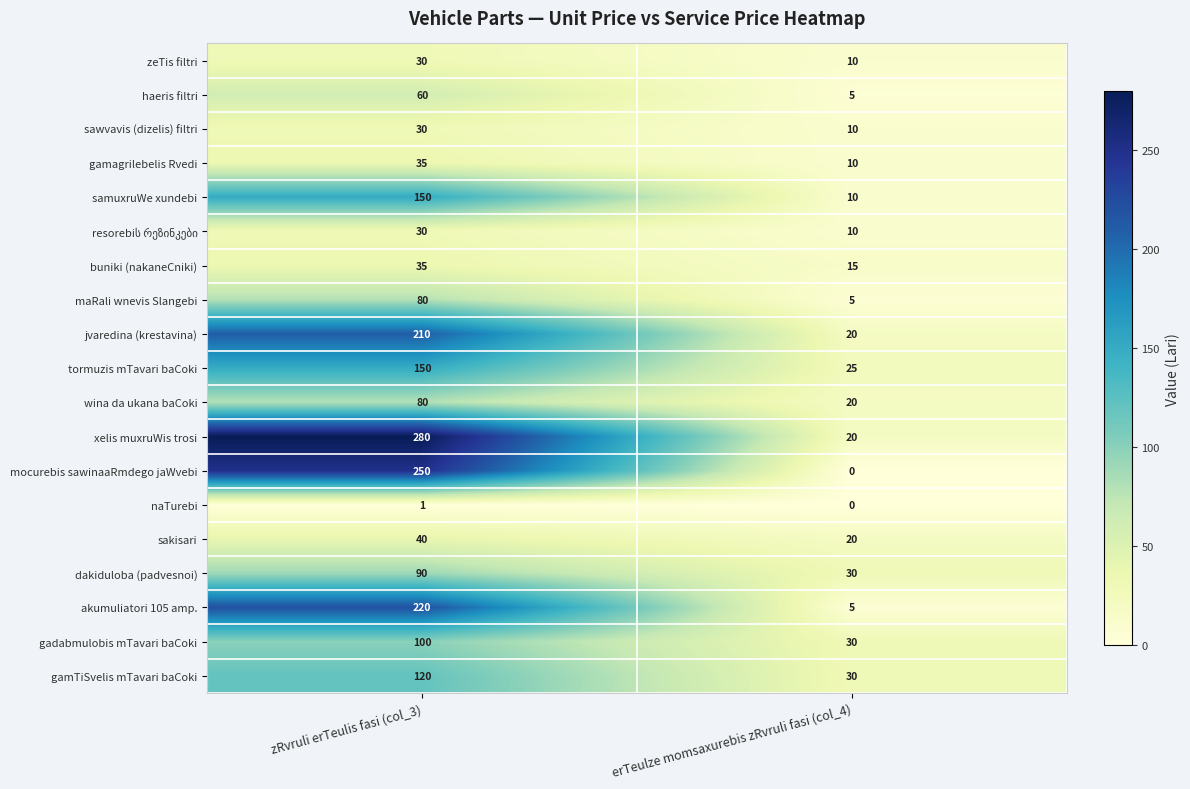

Read the wina da ukana baCoki value at erTeulze momsaxurebis zRvruli fasi (col_4).

20